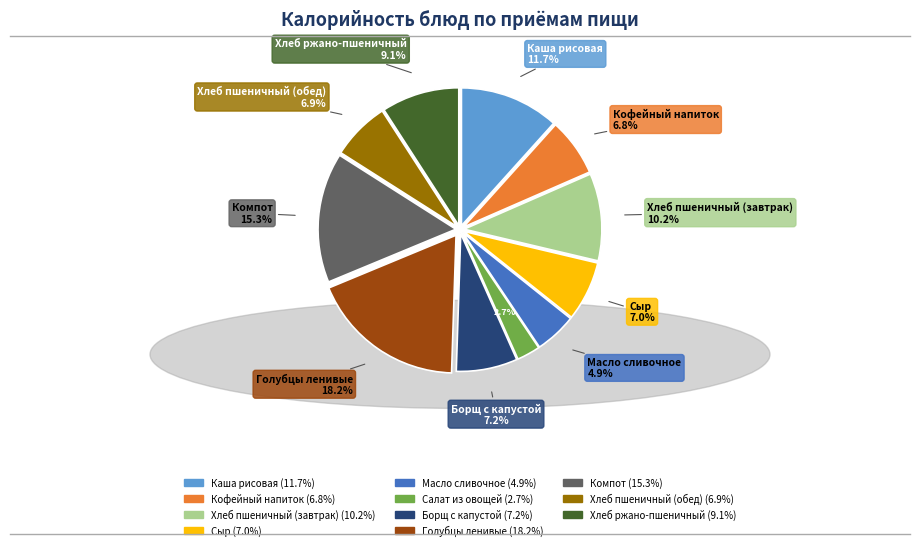

Is there a majority slice in this chart?

No